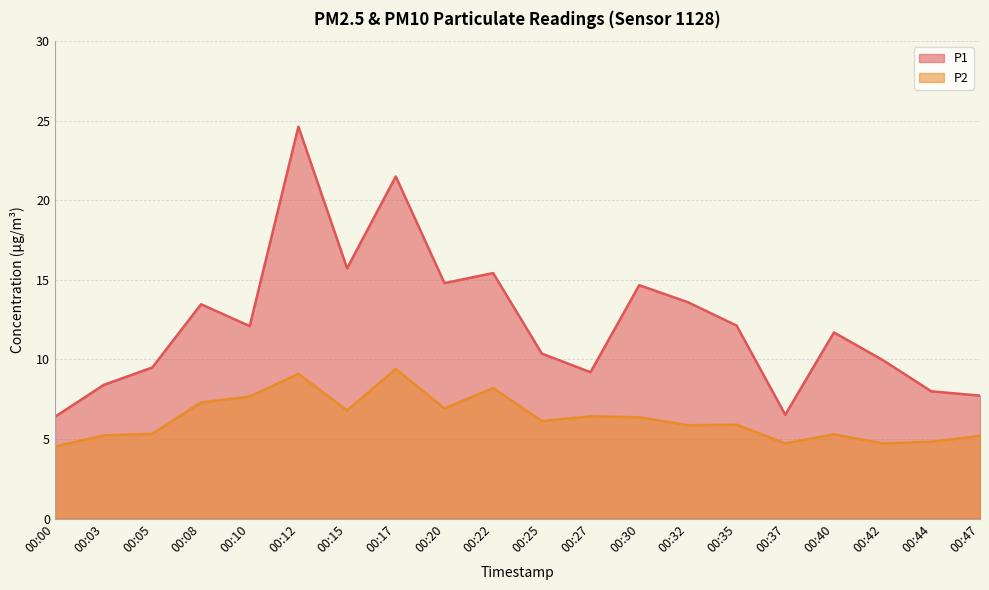

At which label does P1 first exceed 12?

00:08